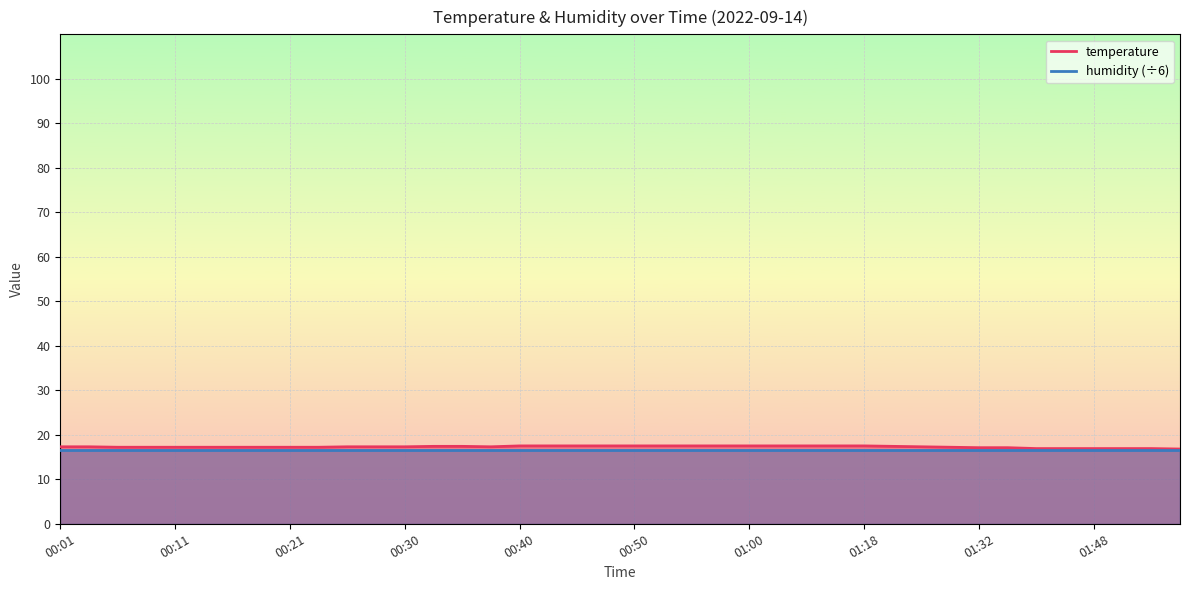

Does the chart display data point markers on the line(s)?

No